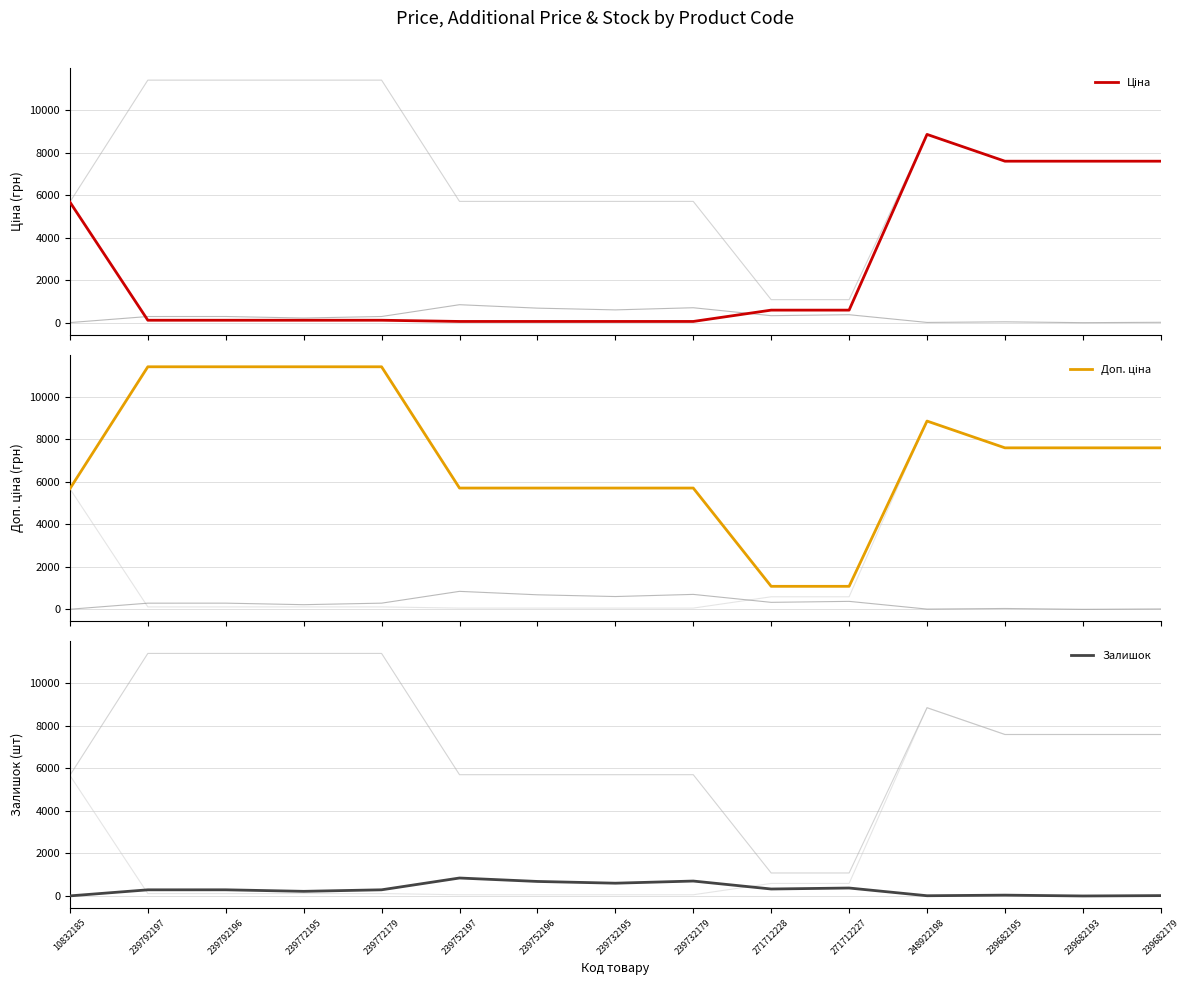

True or false: Доп. ціна and Залишок cross at least once.

False